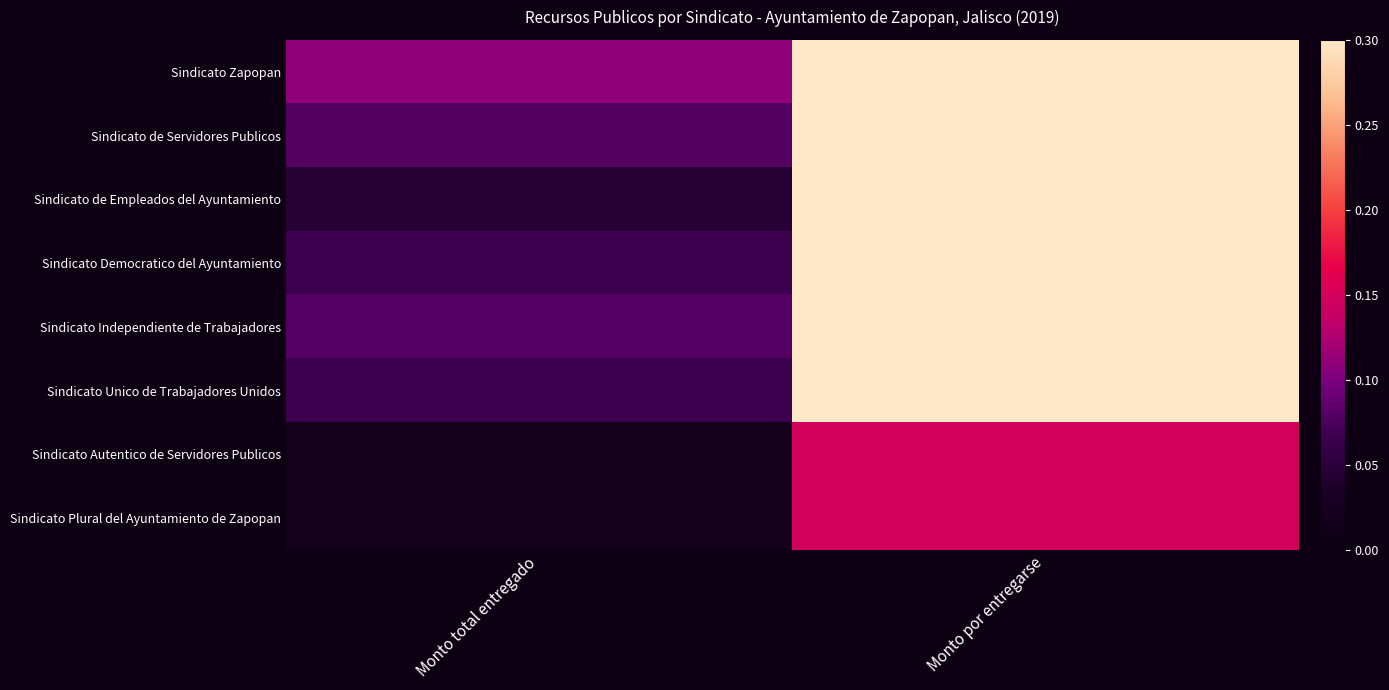

Count the number of data series in this chart.

8